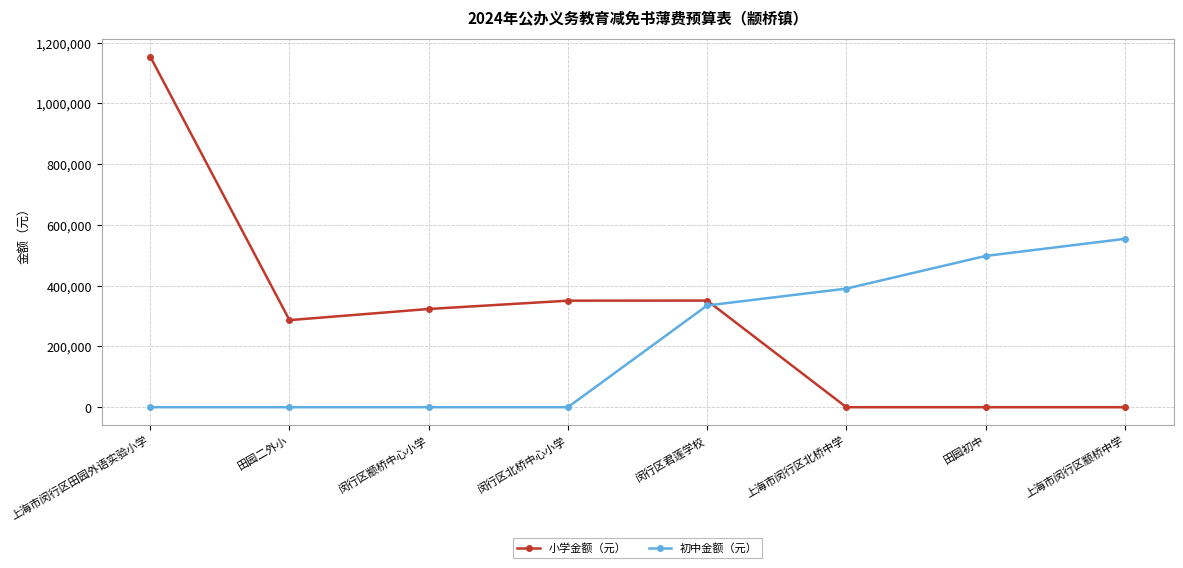

How many times do 小学金额（元） and 初中金额（元） cross each other?

1